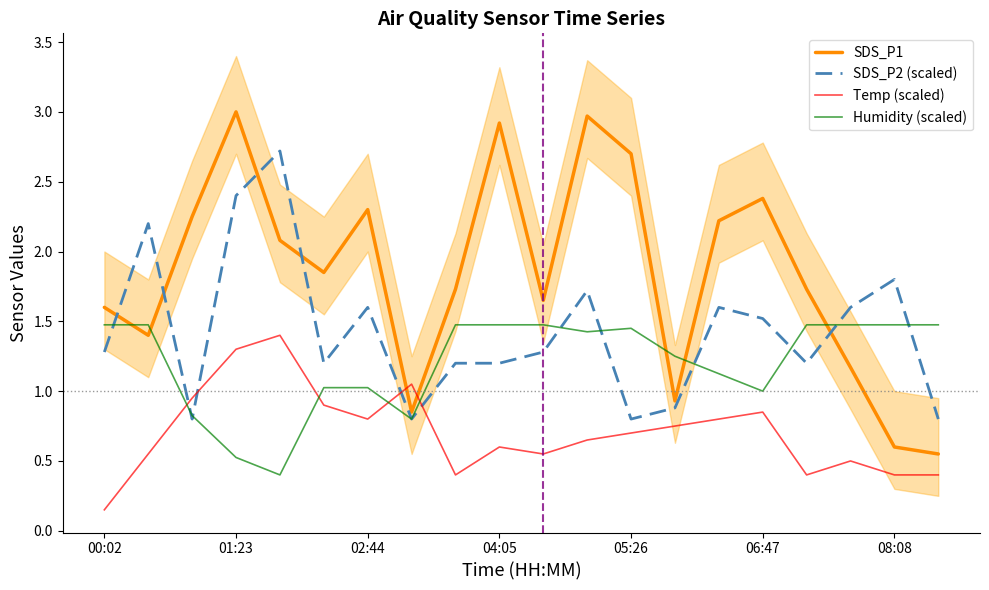

How many intersections are there between SDS_P2 (scaled) and Temp (scaled)?

4